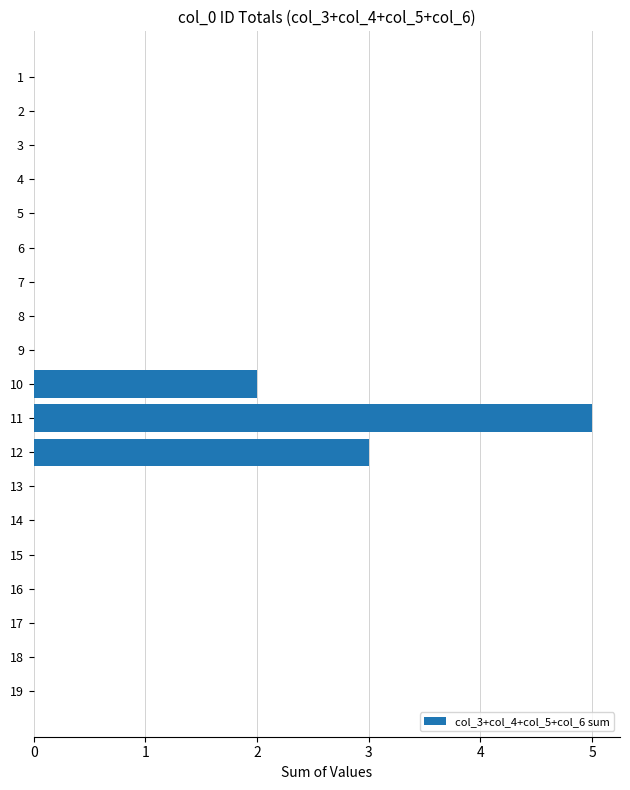

At which category does the chart reach its peak across all series?

11